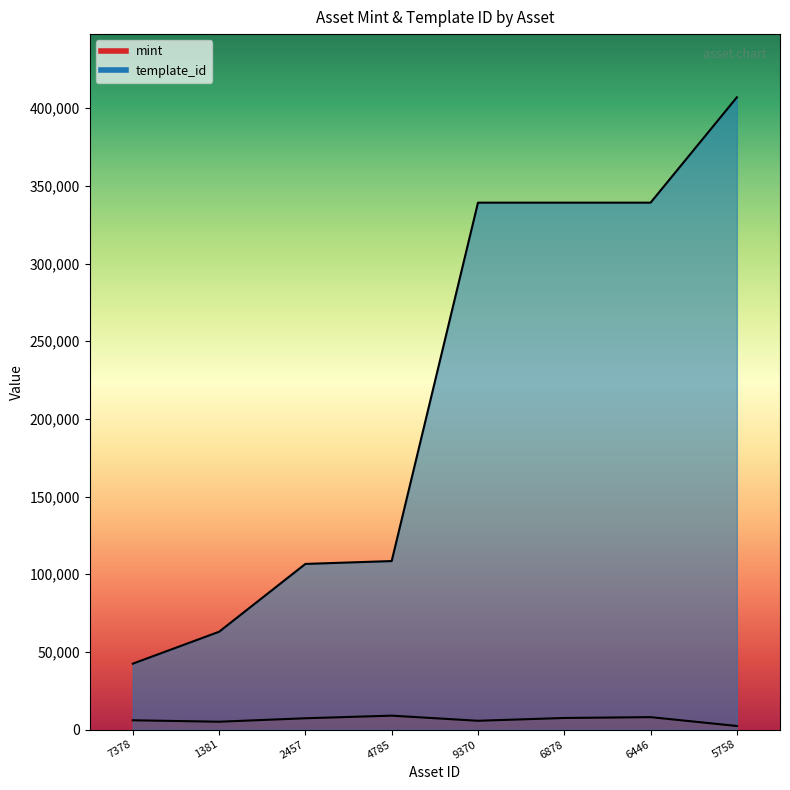

True or false: mint and template_id cross at least once.

False